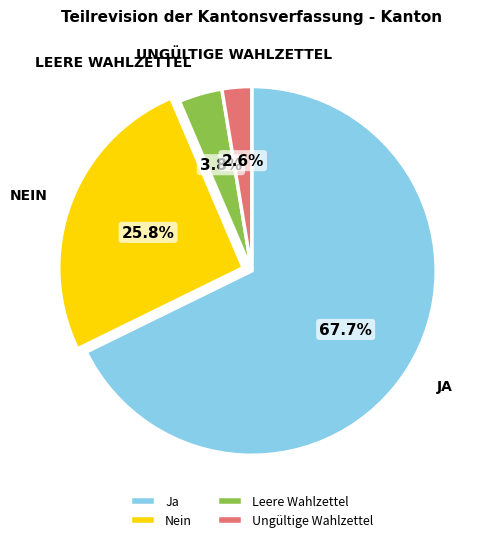

How many segments does this pie chart have?

4